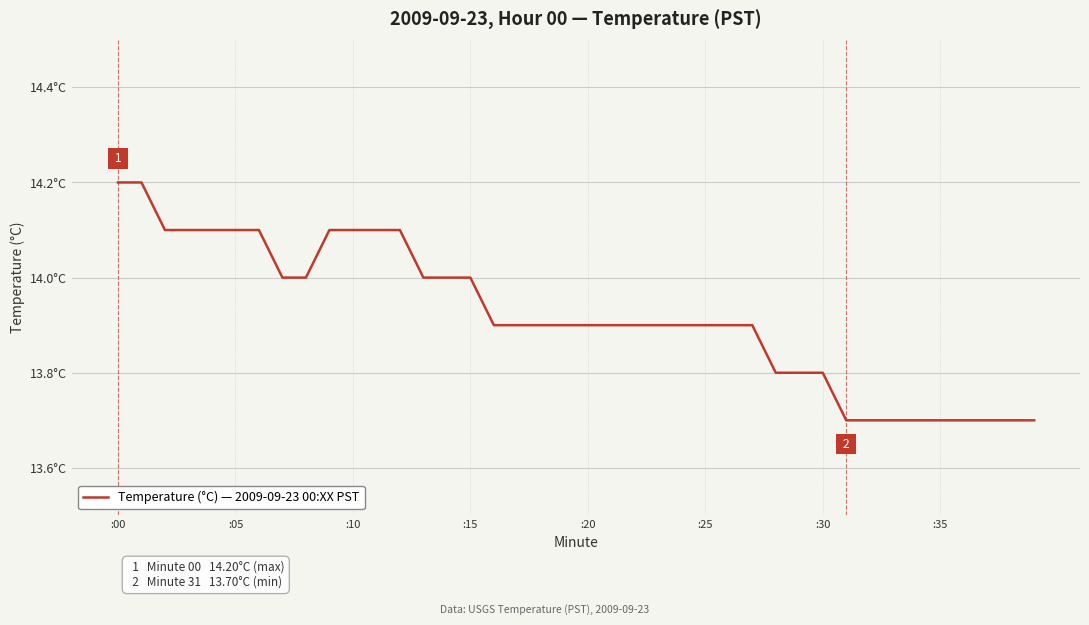

Which label corresponds to the largest value in the chart?

:00